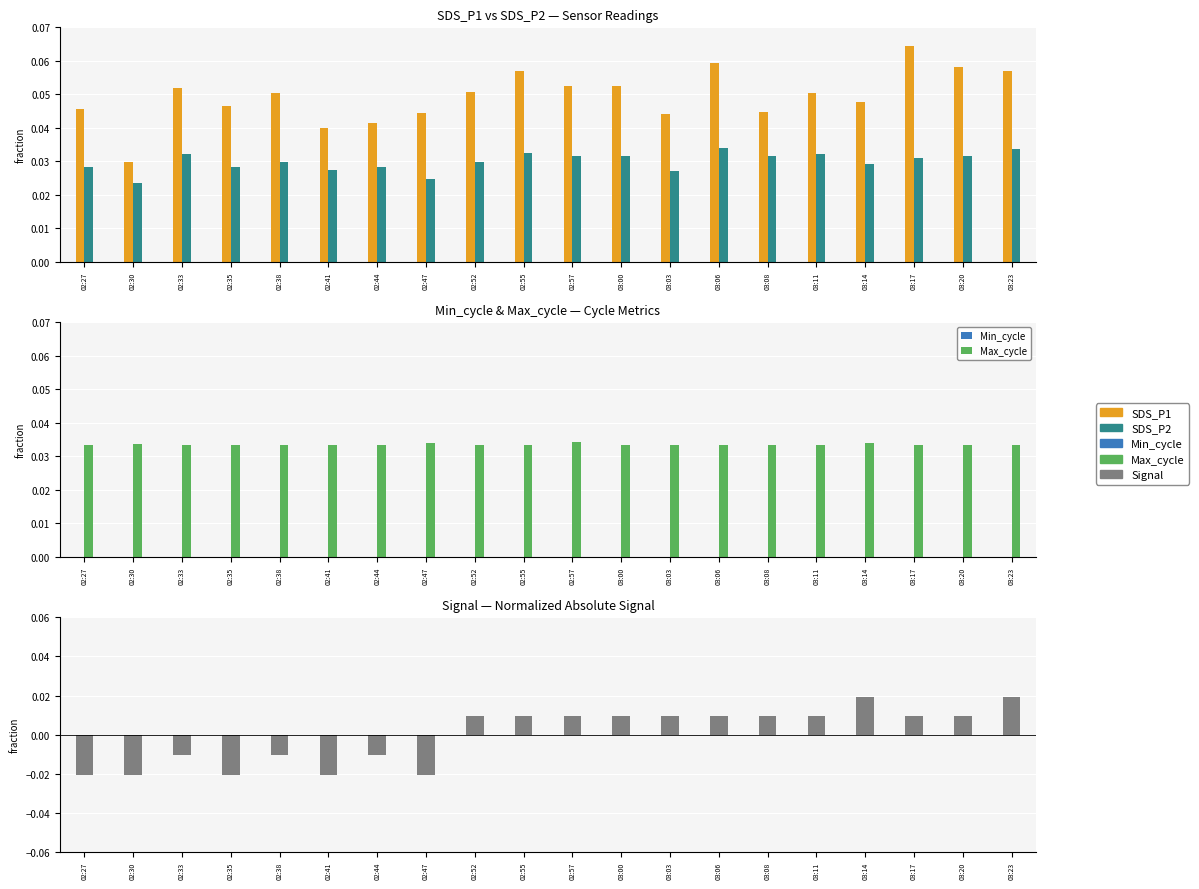

At 03:17, list the series in order from largest to smallest.

SDS_P1, Max_cycle, SDS_P2, Signal, Min_cycle